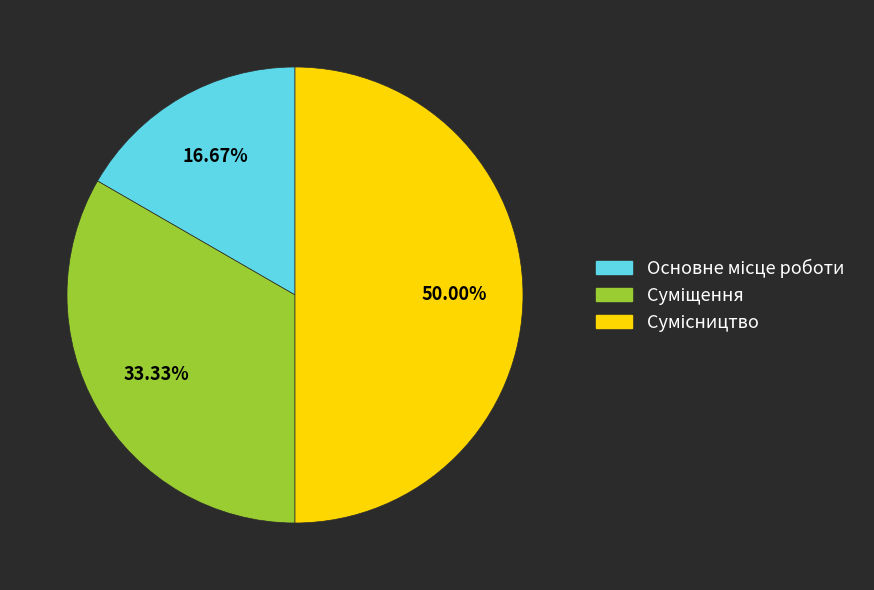

Which category has the smallest portion of the pie?

Основне місце роботи